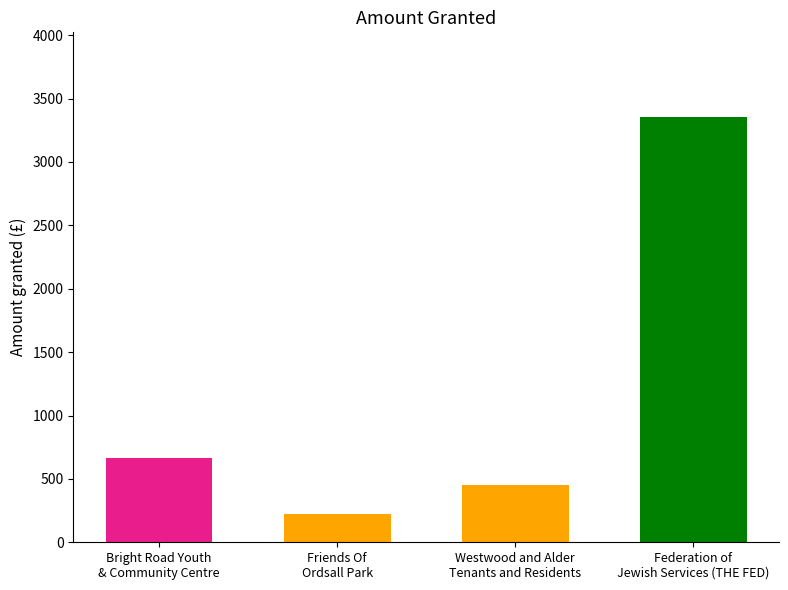

List the labels in order of value, largest first.

Federation of
Jewish Services (THE FED), Bright Road Youth
& Community Centre, Westwood and Alder
Tenants and Residents, Friends Of
Ordsall Park